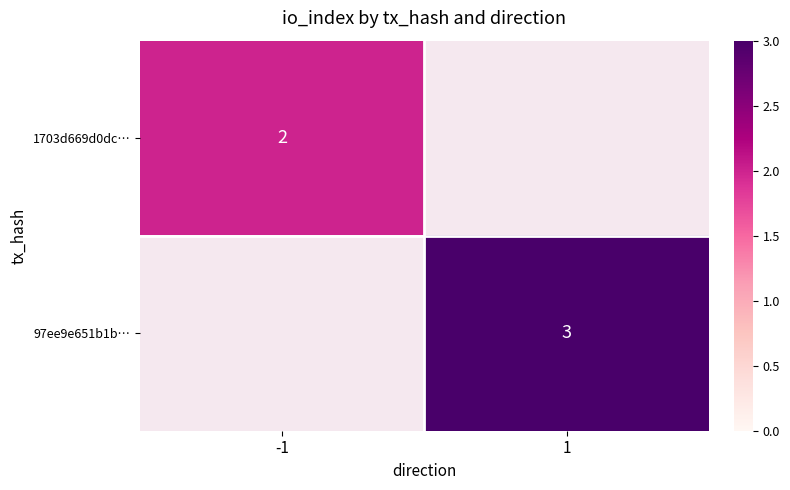

The 97ee9e651b1b… series shows 5 at 1. True or false?

False